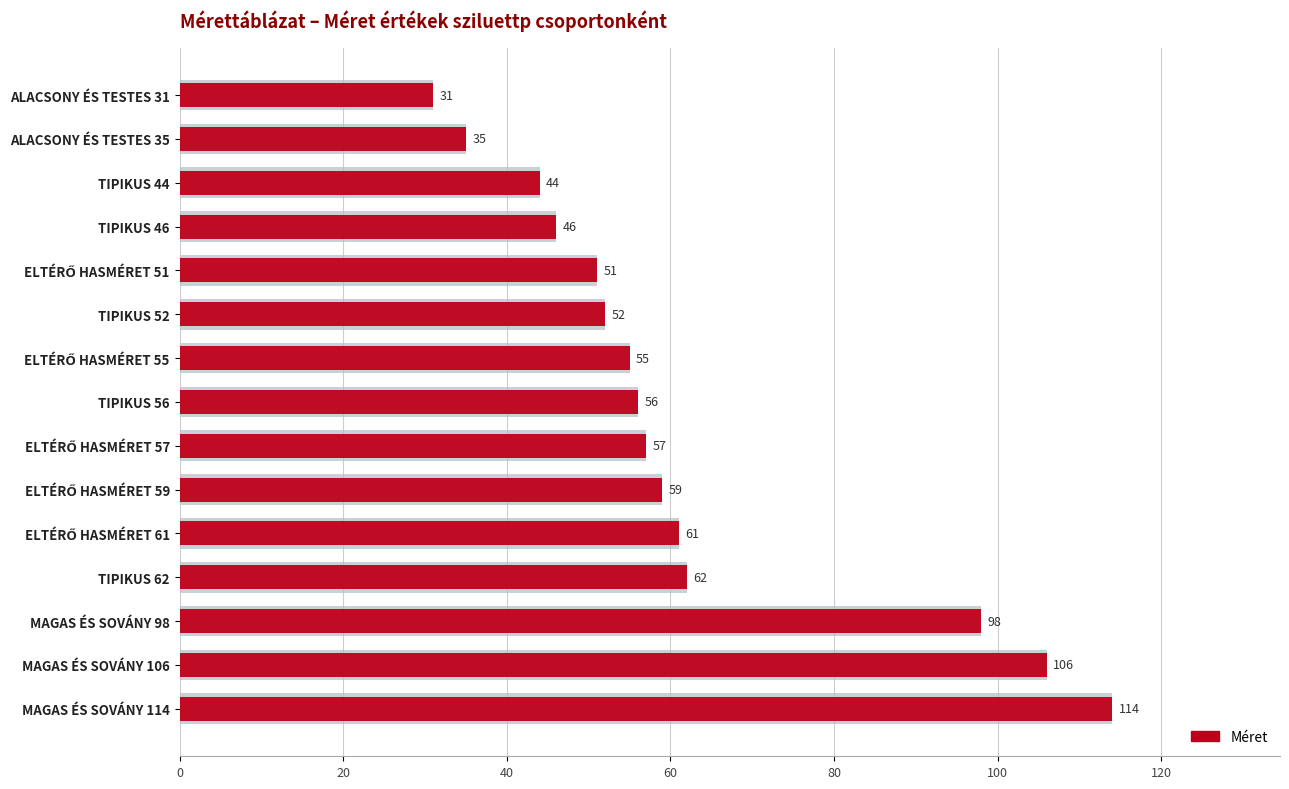

Is it true that the value at ALACSONY ÉS TESTES 35 is 35?

True